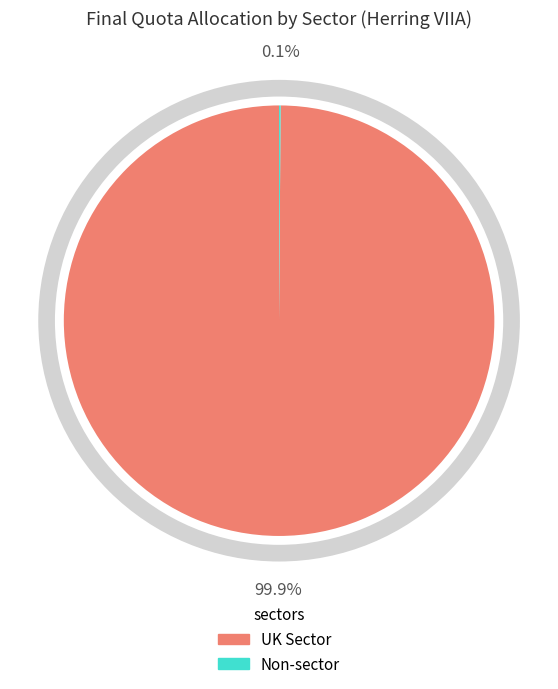

Is there any slice that represents more than half of the pie?

Yes